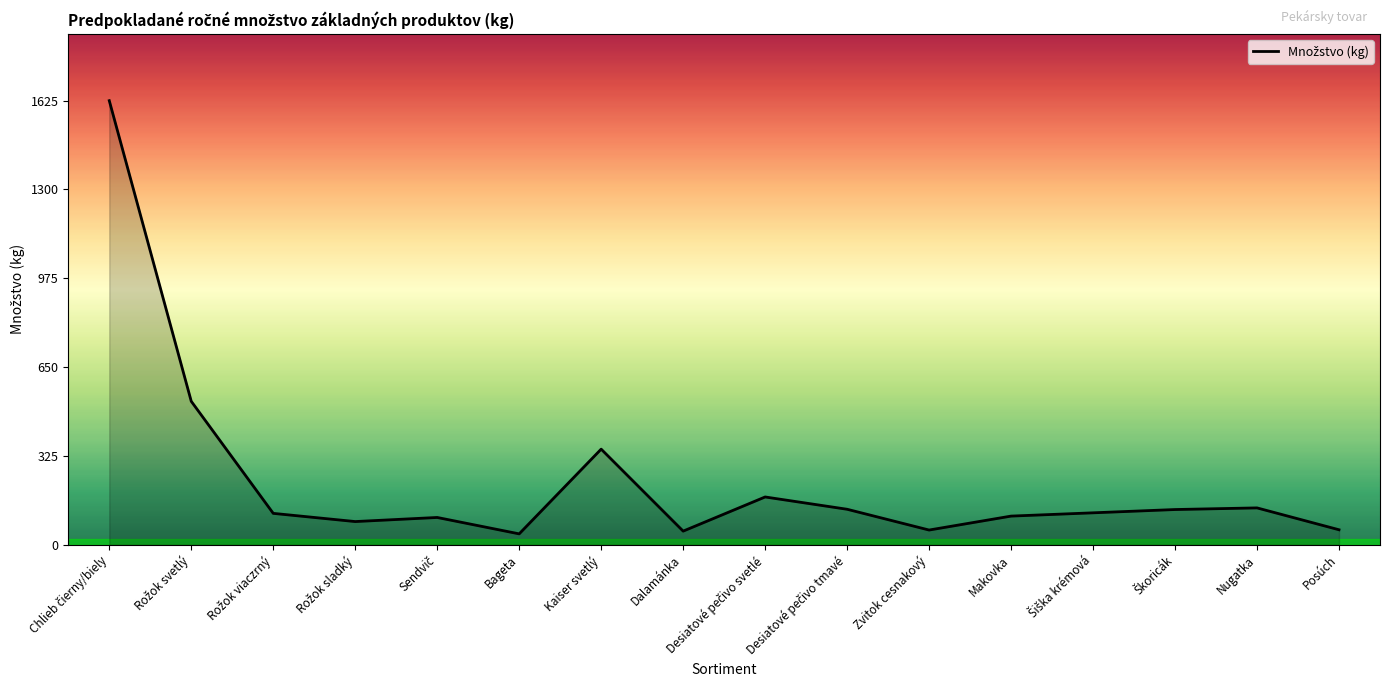

Is it true that the value at Kaiser svetlý is 209?

False